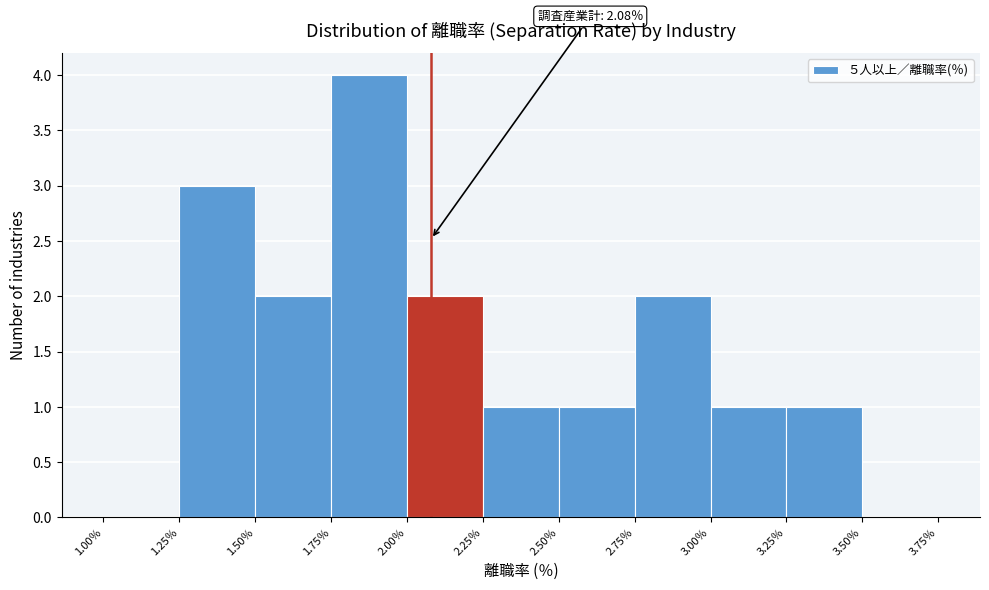

Over which range of the x-axis is the bar tallest?

1.75 to 2.00